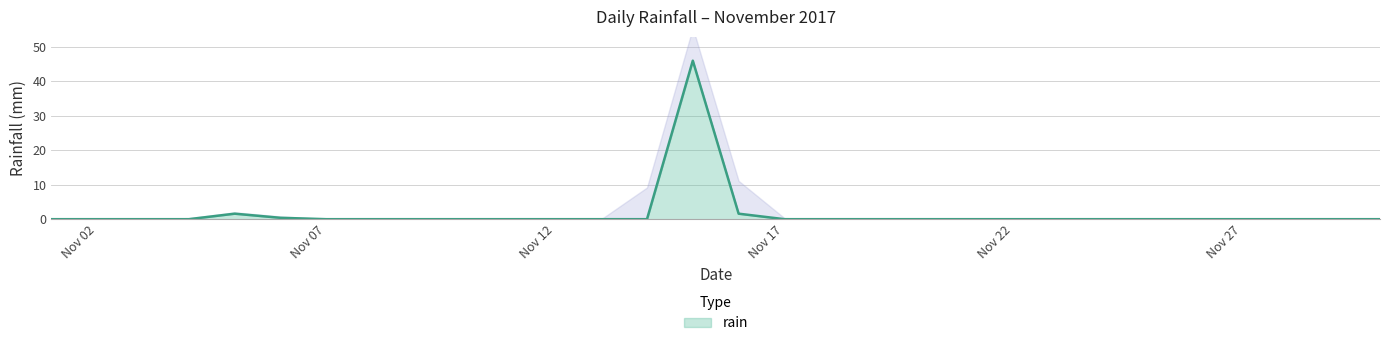

True or false: the data has more than 1 interior local peaks.

True